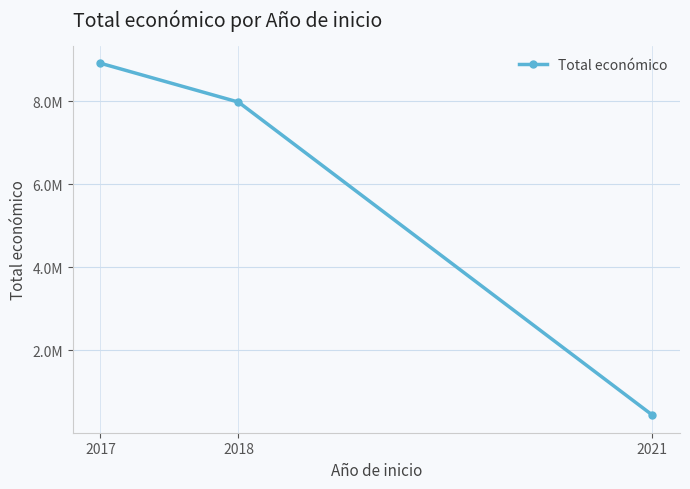

Does the chart have visible grid lines?

Yes